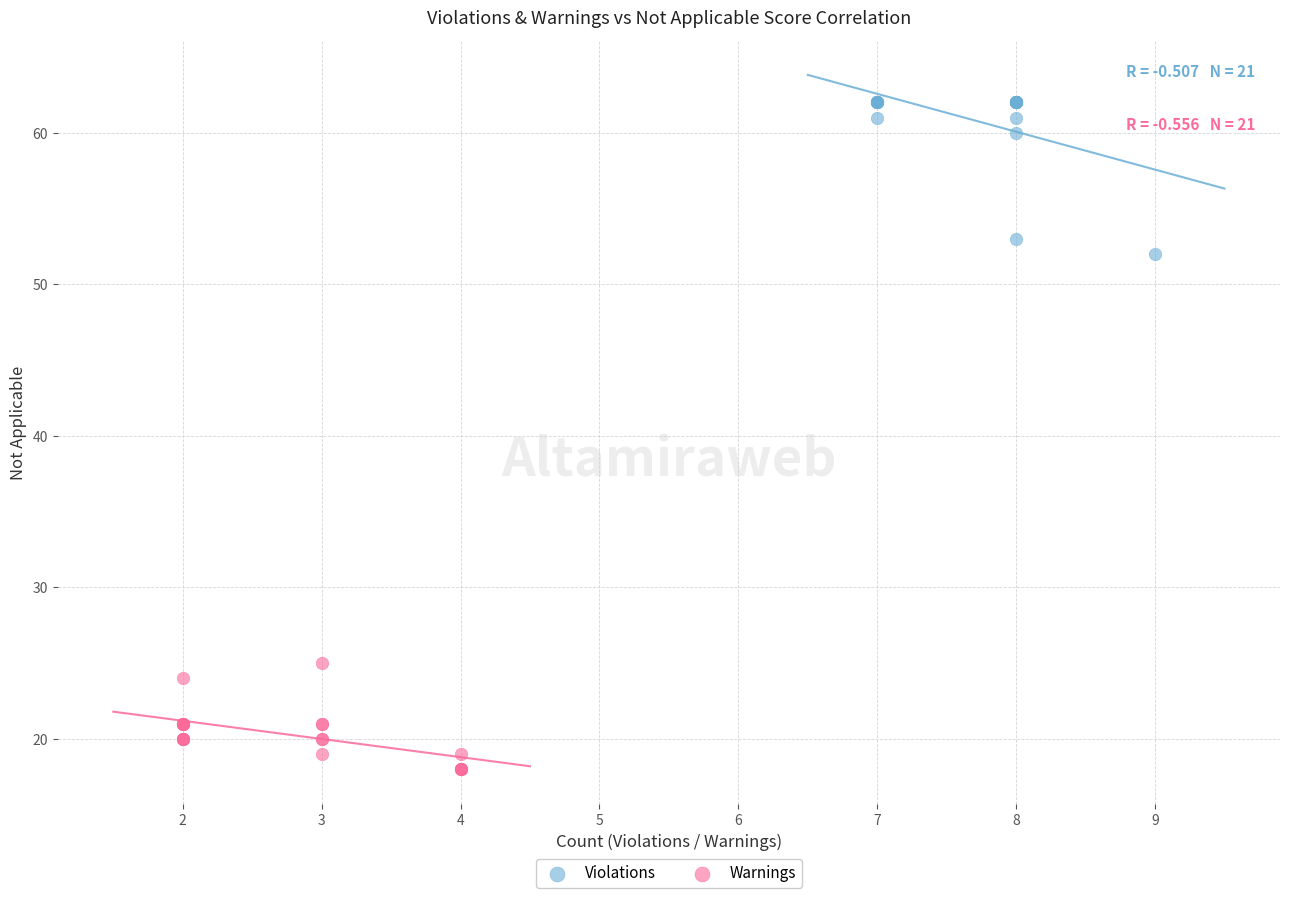

Which series contains the highest Y value?

Violations